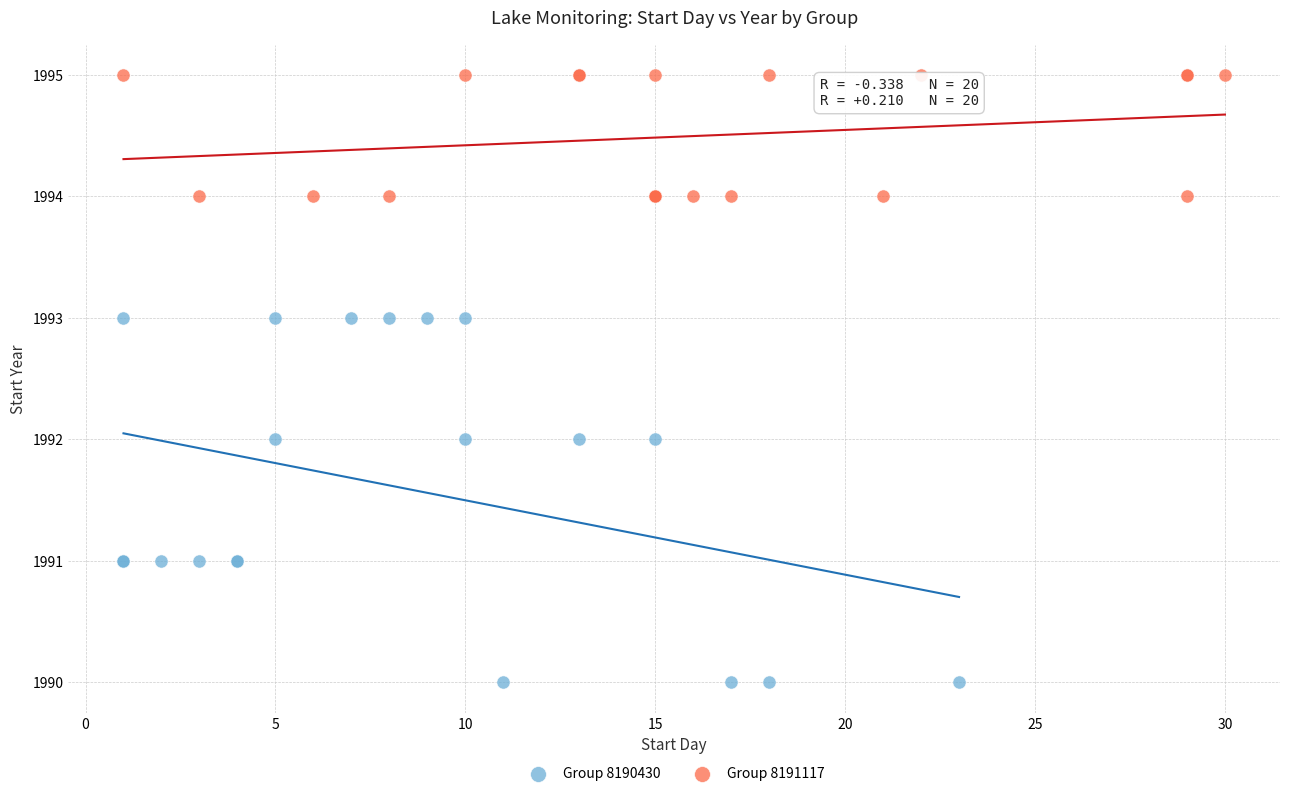

Which series reaches the maximum Y coordinate?

Group 8191117